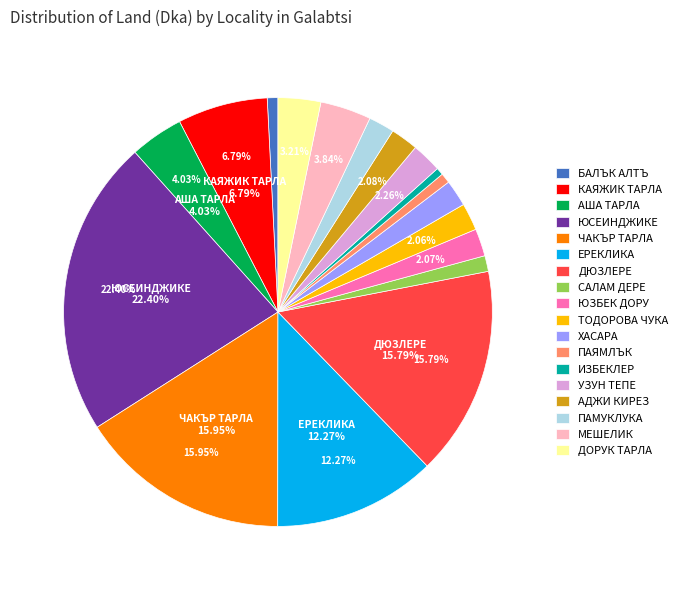

What is the largest slice in the pie chart?

ЮСЕИНДЖИКЕ